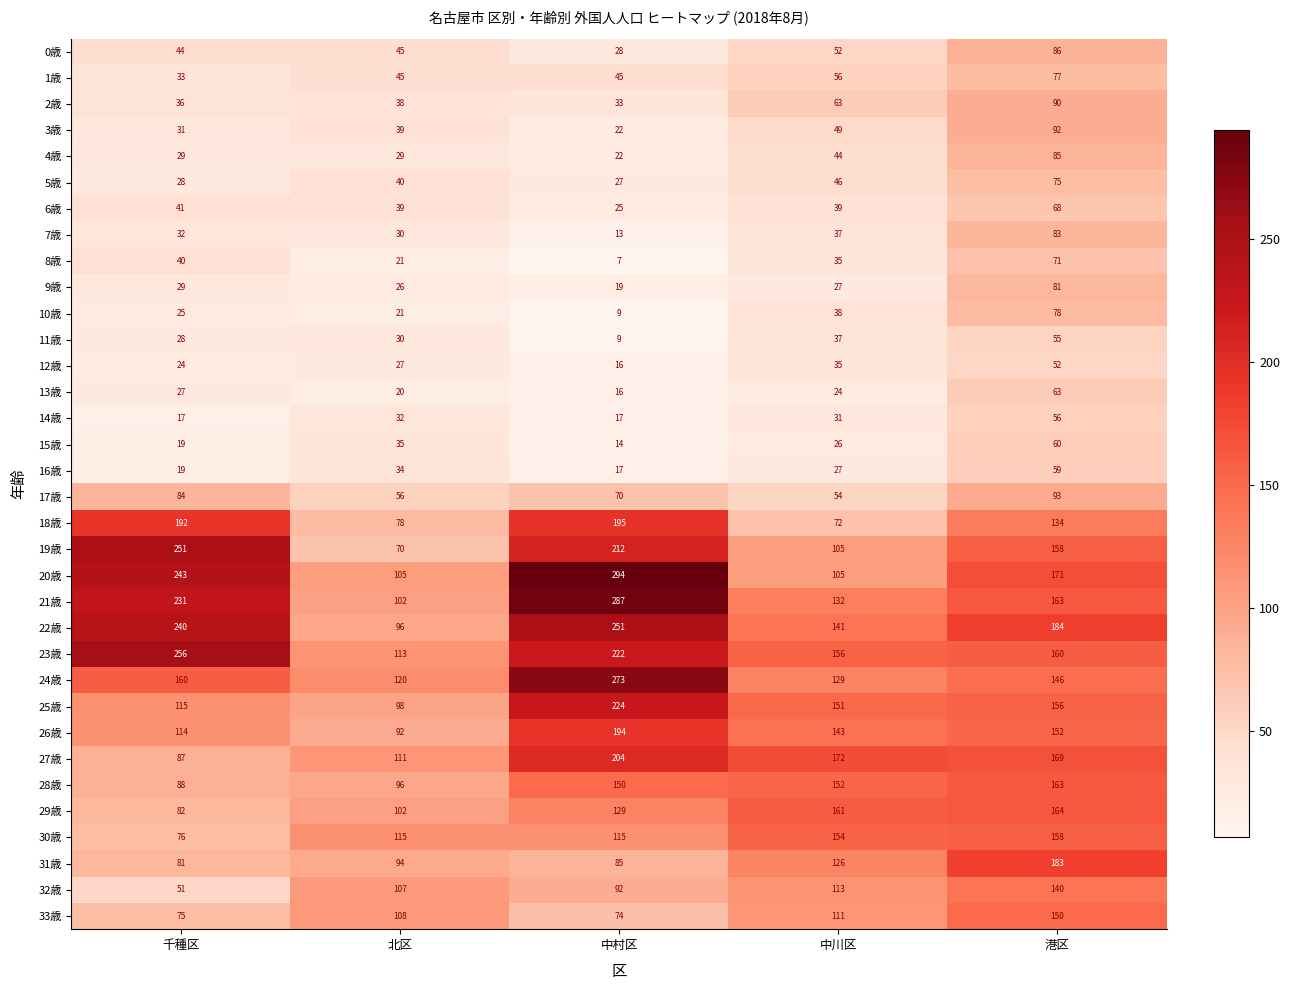

Is it true that 3歳 equals 22 at 中村区?

True